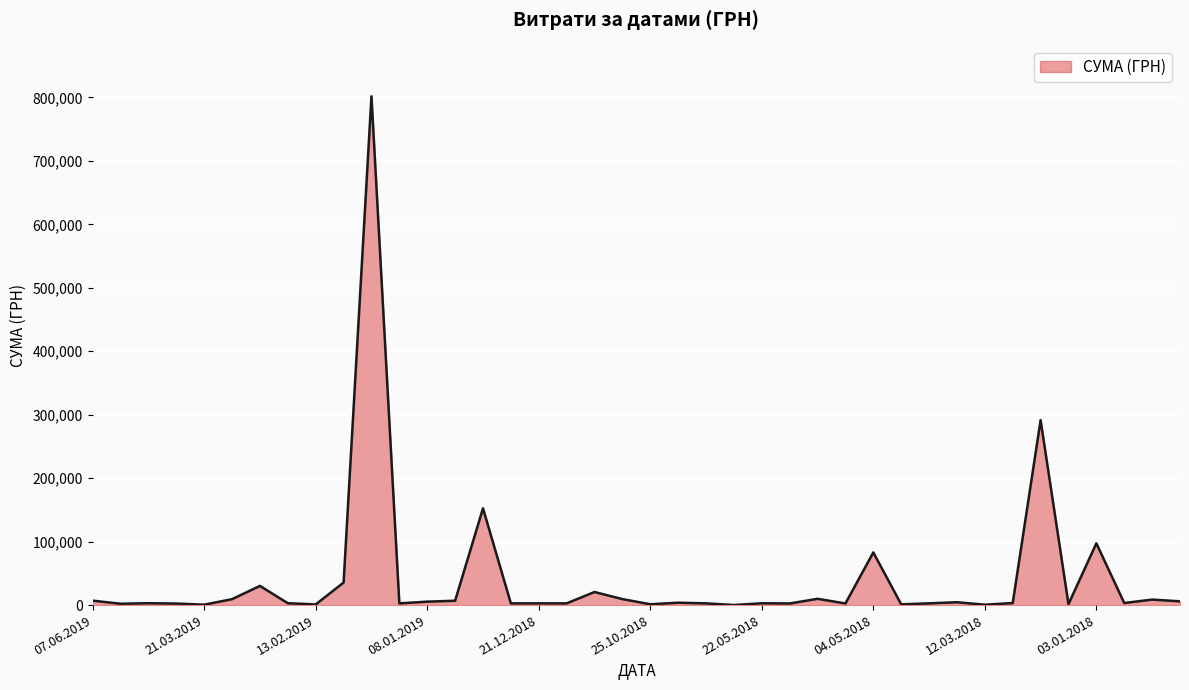

What is the maximum value shown in the chart?

801818.3